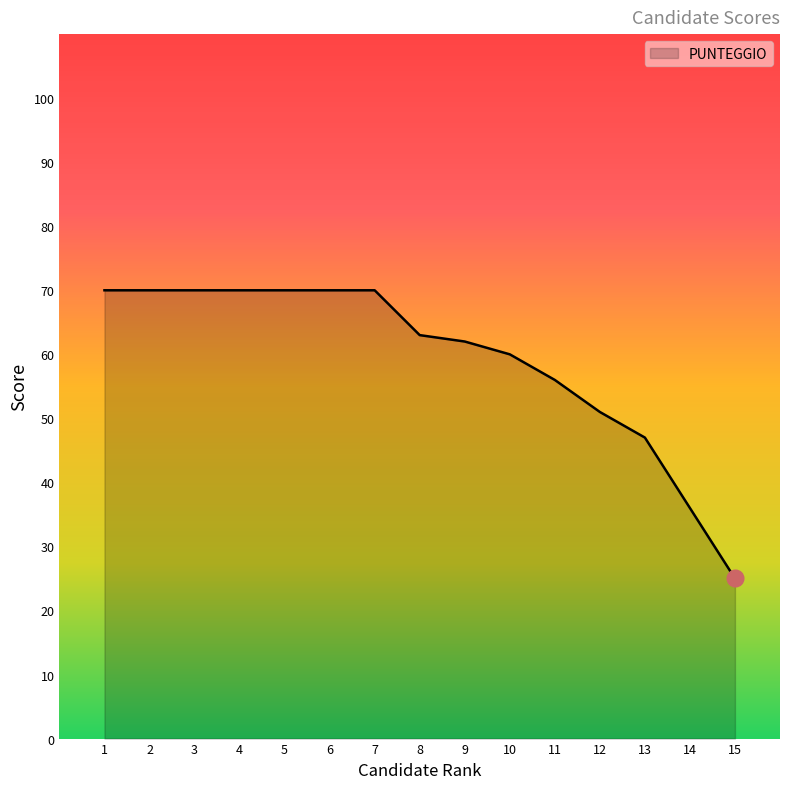

How many series are shown in this chart?

1